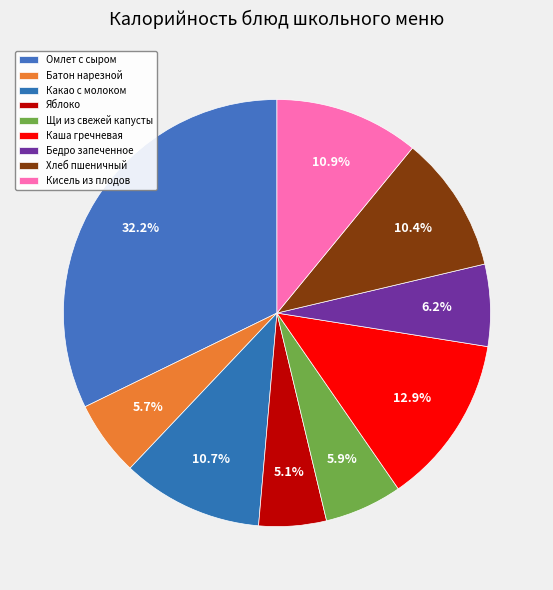

Is it true that Каша гречневая is 13% of the pie?

True